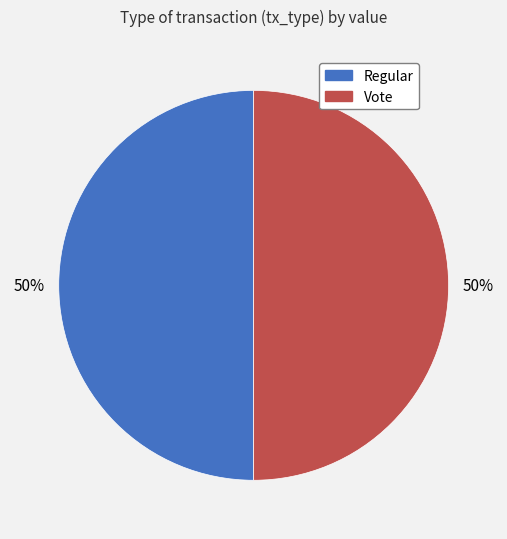

Approximately how many times larger is the value at Regular compared to Vote?

1.0